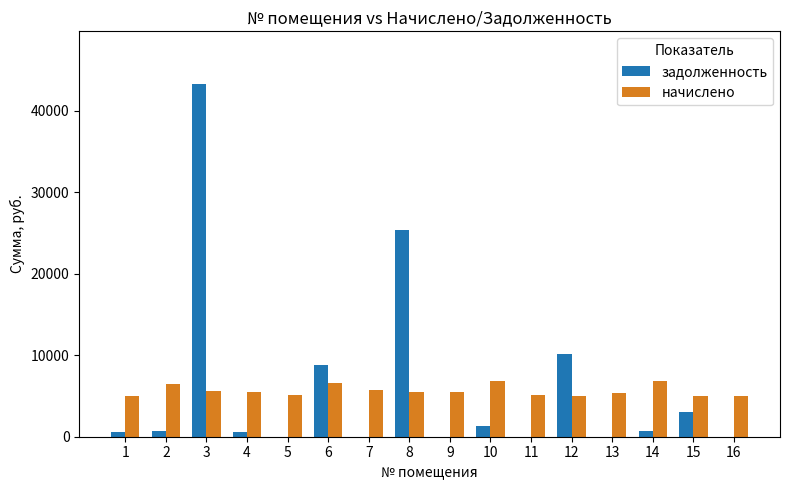

Are the bars horizontal?

No